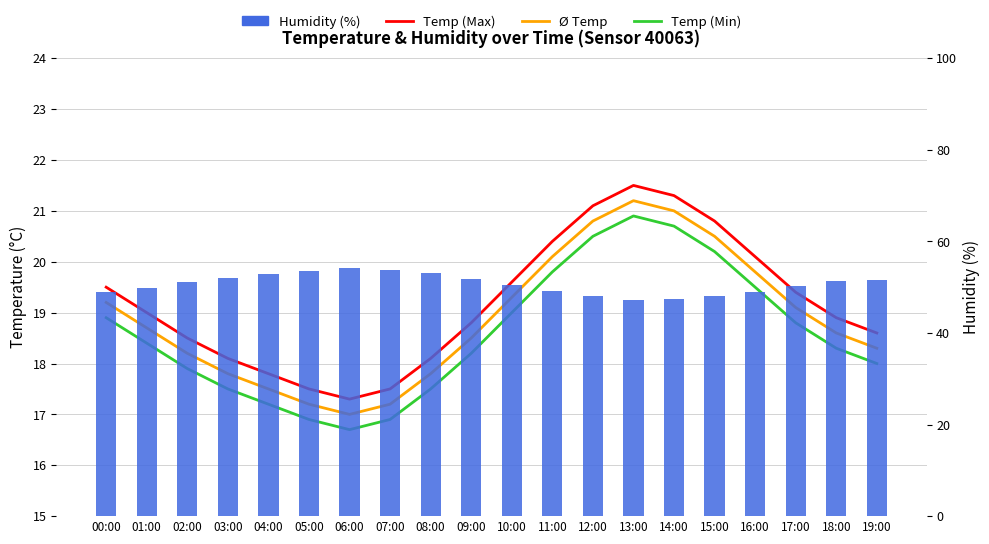

At which category does the chart reach its minimum across all series?

06:00